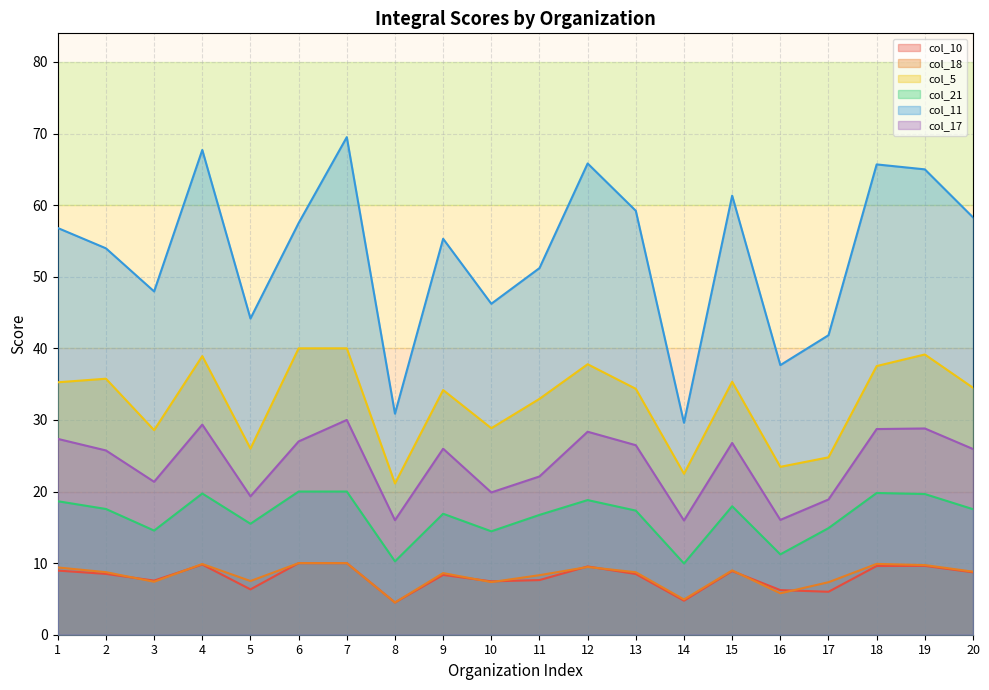

How many lines are shown in the chart?

6